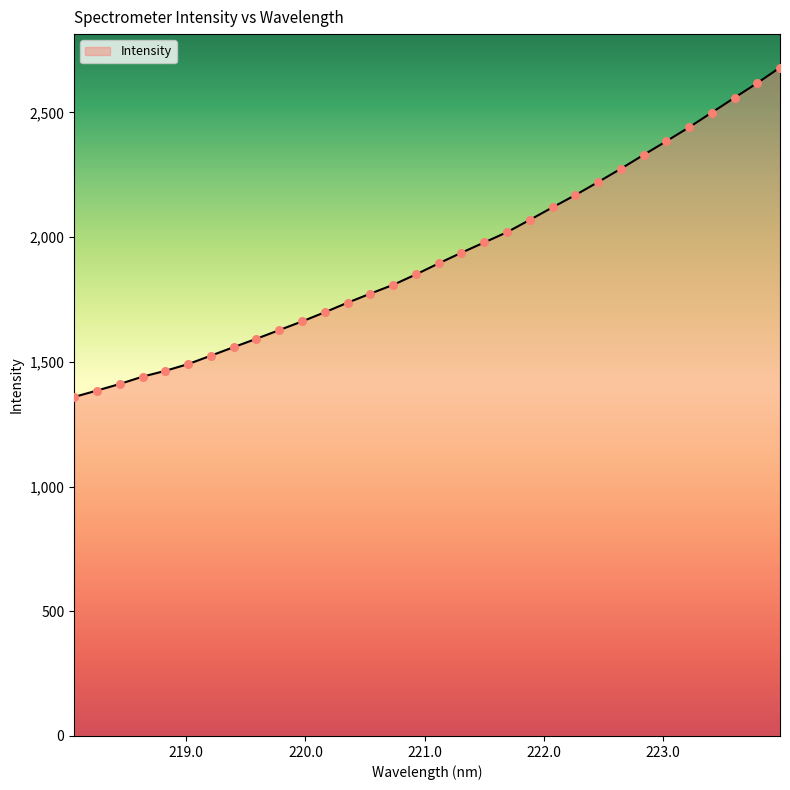

What is the difference between the maximum and minimum values?

1320.7